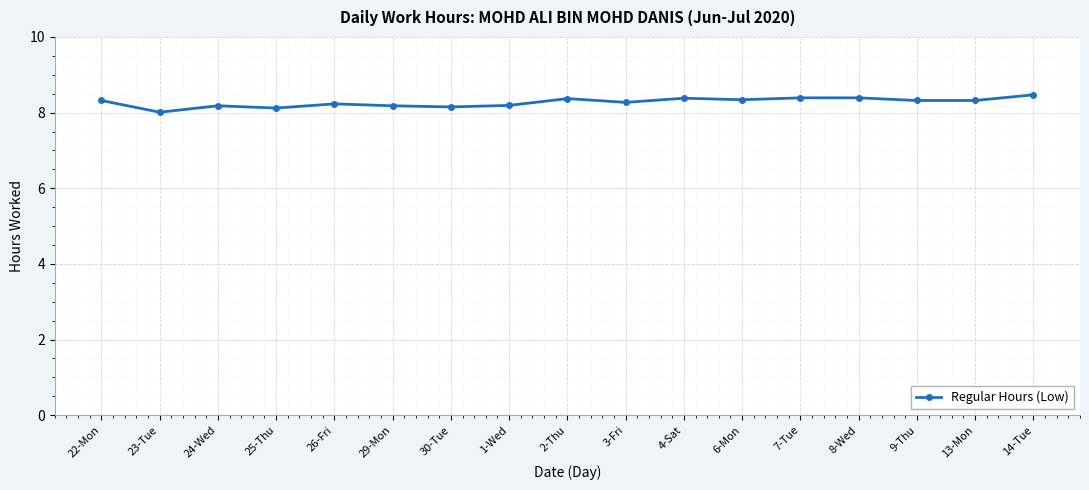

What is the ratio of the value at 24-Wed to the value at 1-Wed?

1.0